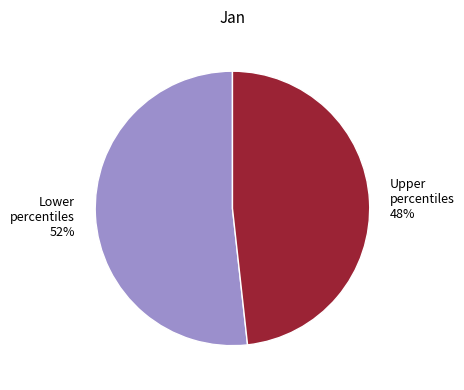

Between Upper percentiles 48% and Lower percentiles 52%, which is larger?

Lower percentiles 52%